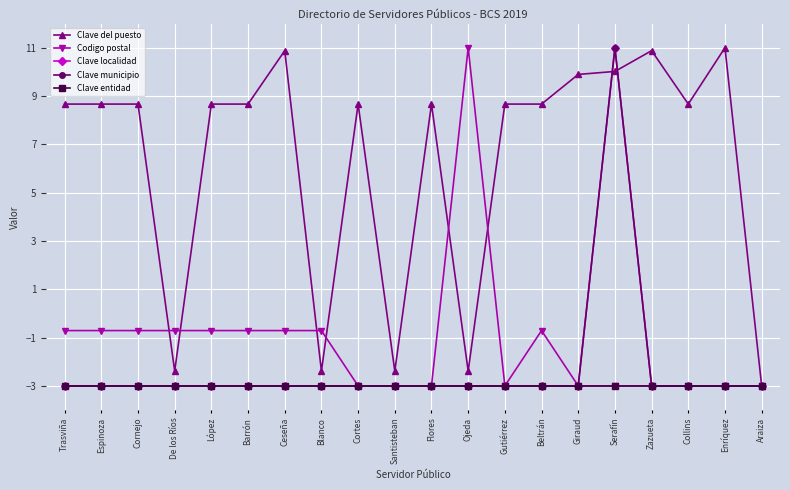

At which category is the sum across all series the highest?

Serafín